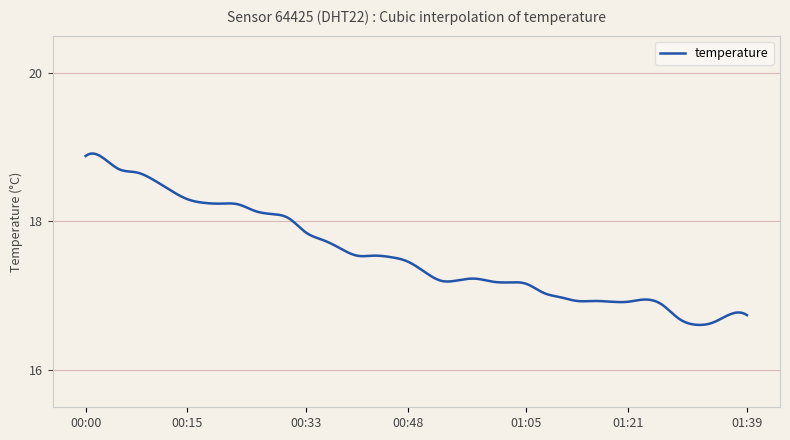

What is the minimum value shown in the chart?

16.6